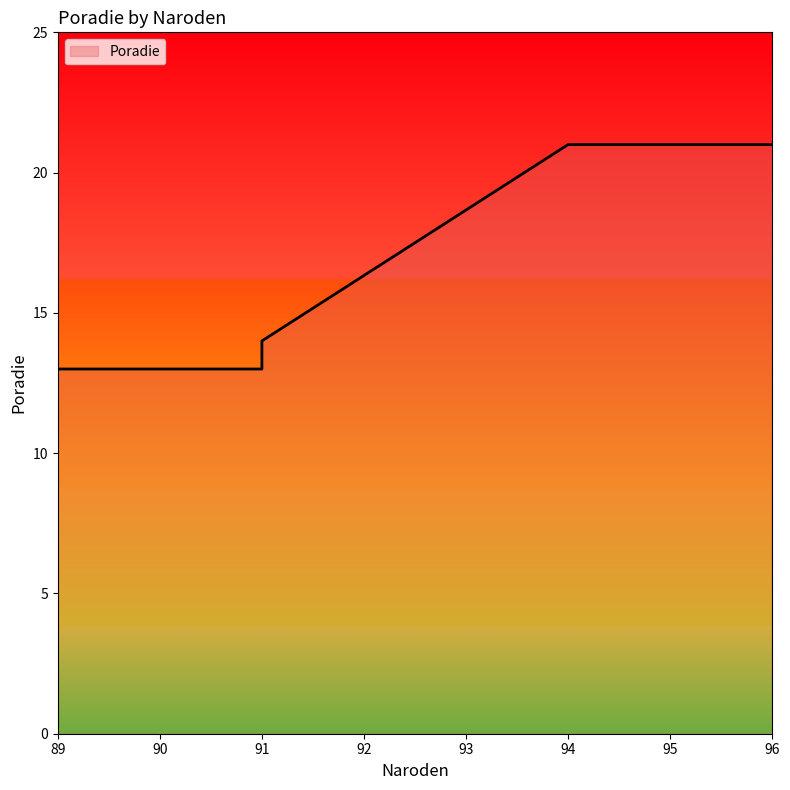

Between 94 and 91, which is larger?

94